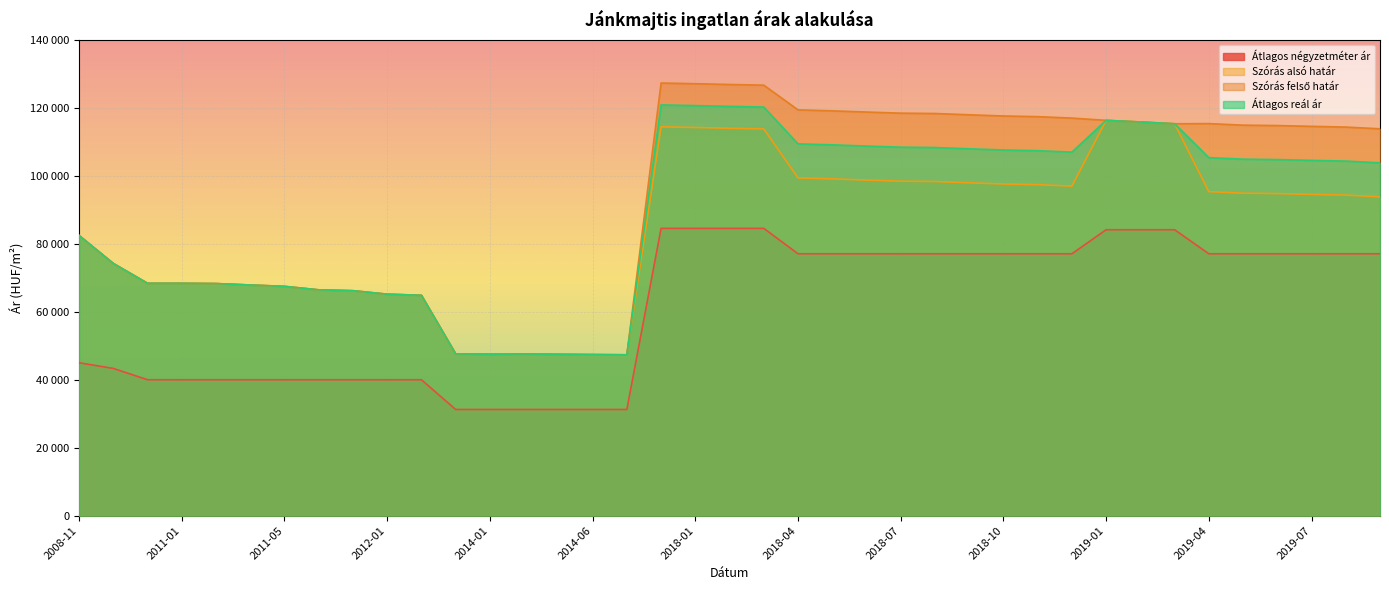

What is the value of the Átlagos négyzetméter ár point at the 27th from the left?

77079